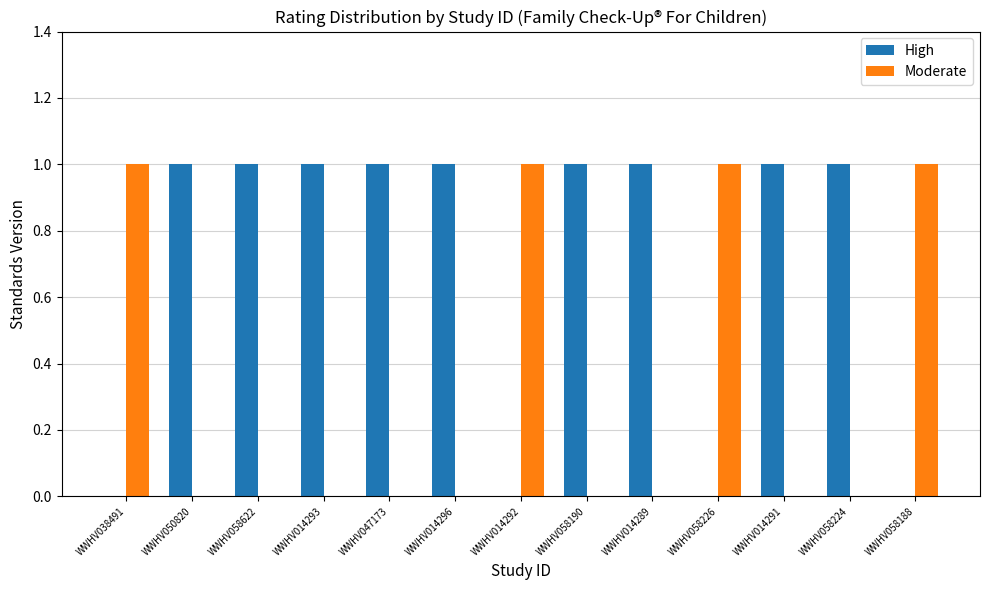

The High series shows 0 at WWHV047173. True or false?

False